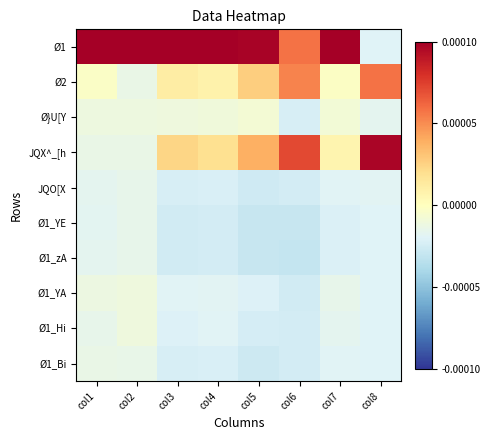

How many categories are shown in the chart?

8